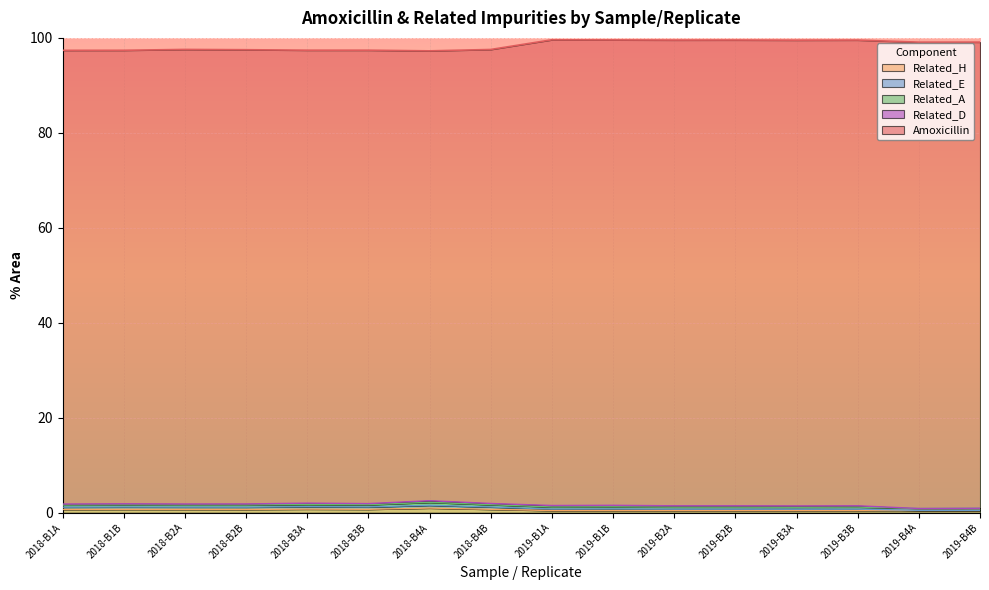

What is the difference between the highest and lowest values at 2019-B4B?

98.2